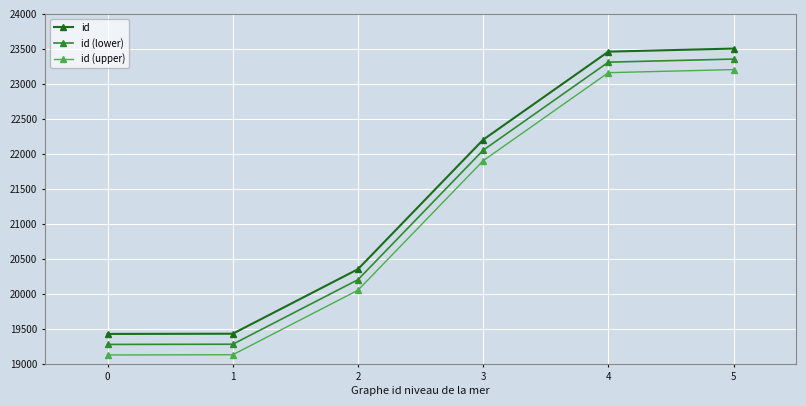

How many data points in id (upper) are less than 21904?

3